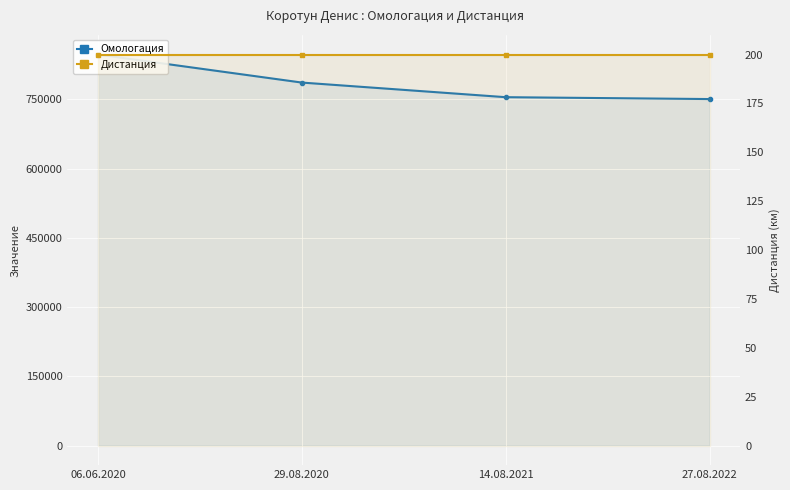

Is the value of Омологация at 29.08.2020 greater than the value of Дистанция at 29.08.2020?

Yes